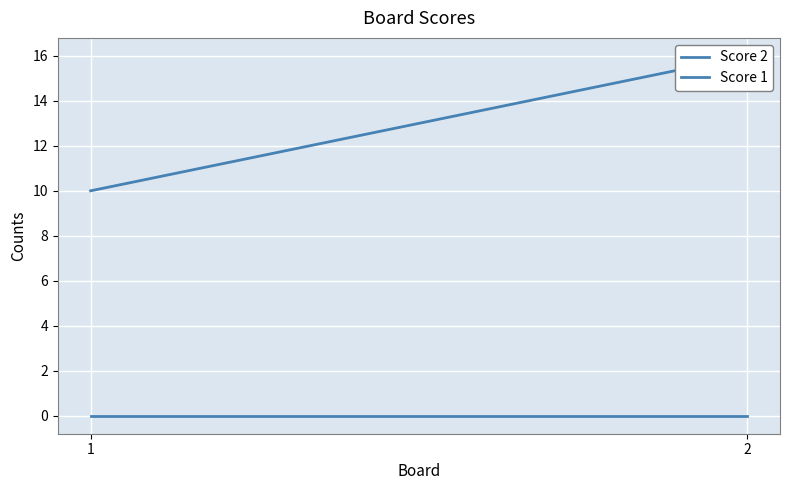

True or false: Score 2 has a value of 8 at 2.

False